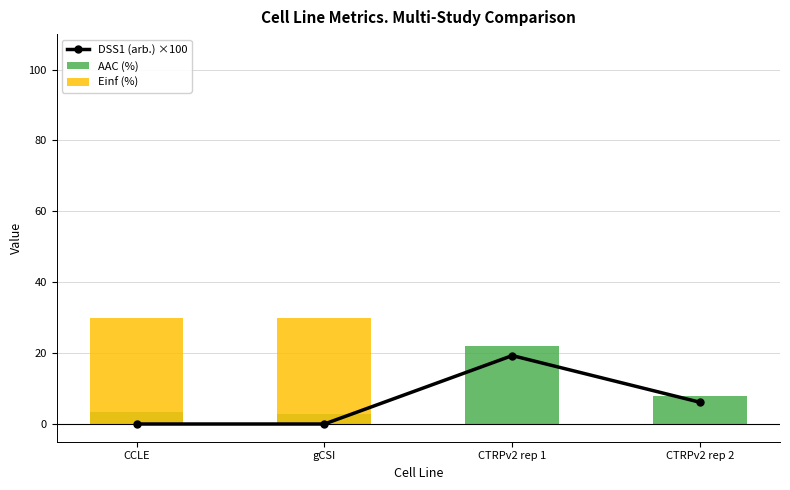

What is the value of the DSS1 (arb.) ×100 bar at the 3rd from the left?

19.3